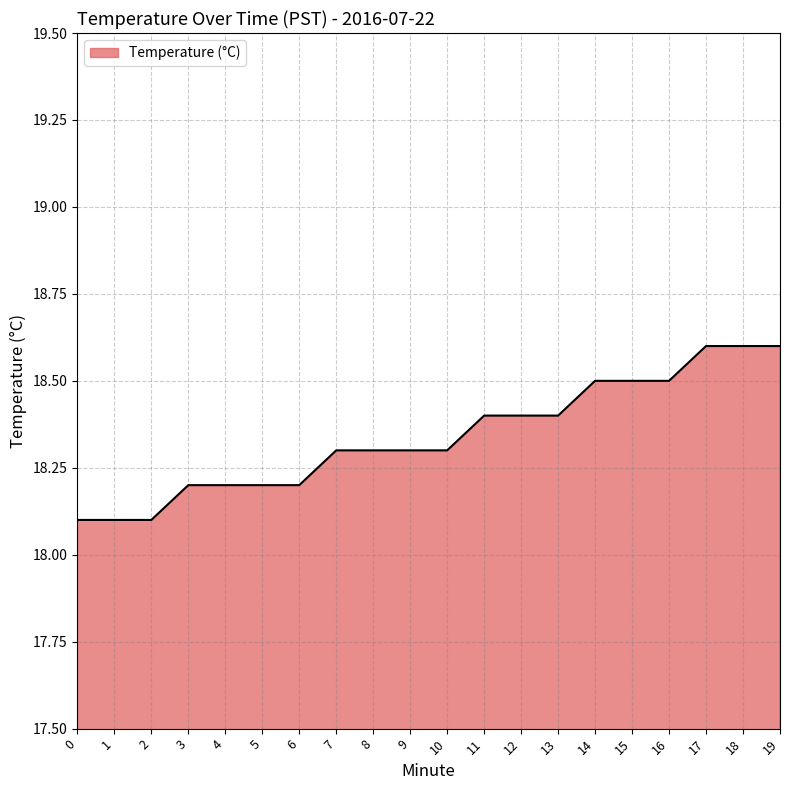

True or false: the data shows 25.8 at 1.

False